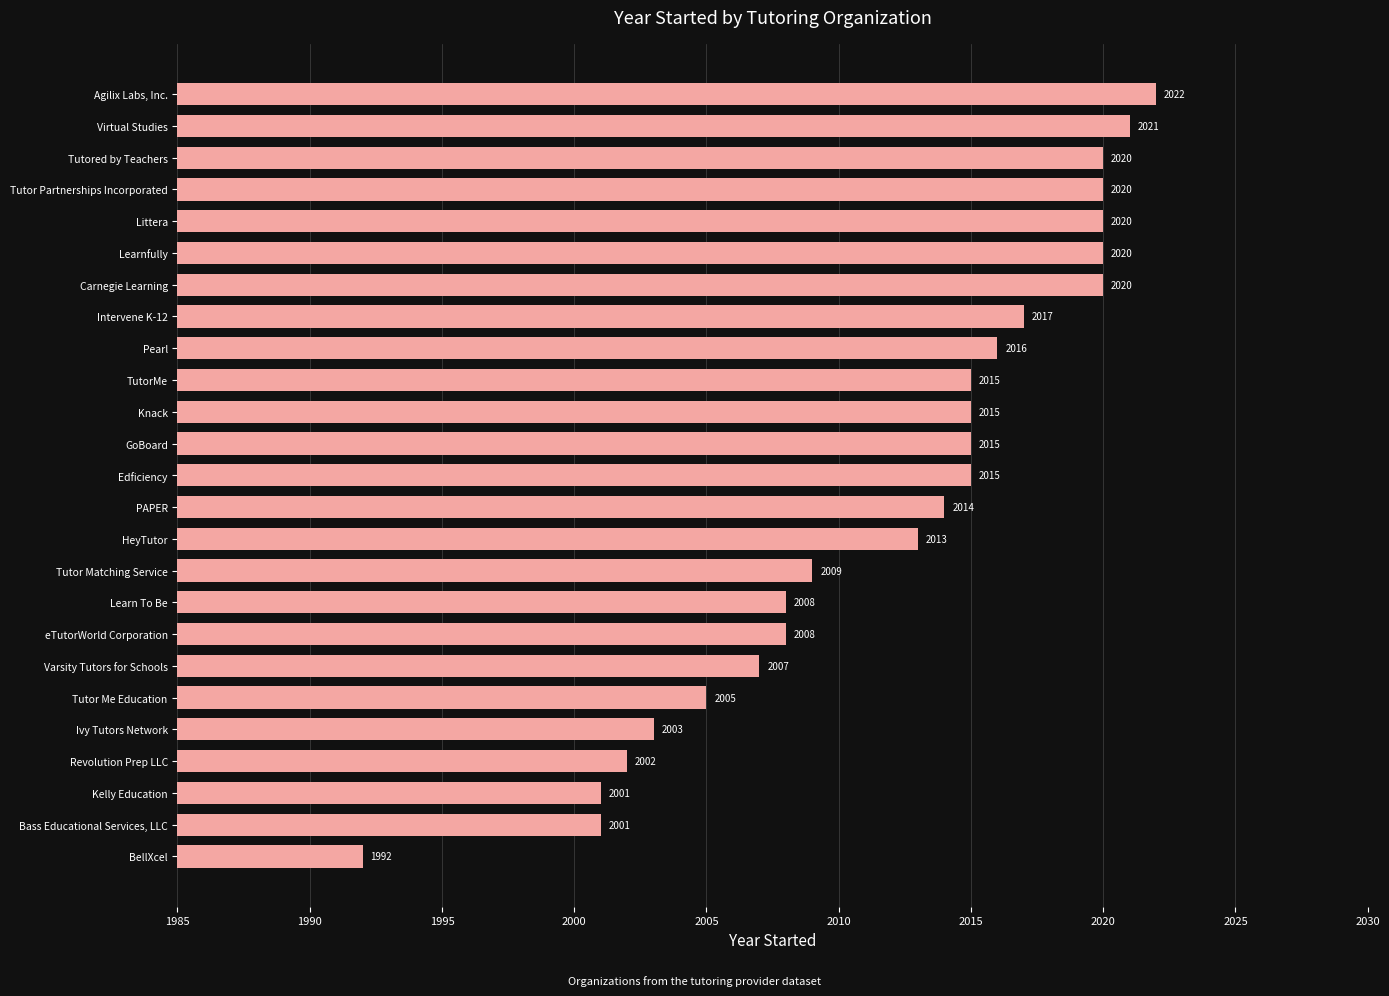

What is the difference between the maximum and minimum values?

30